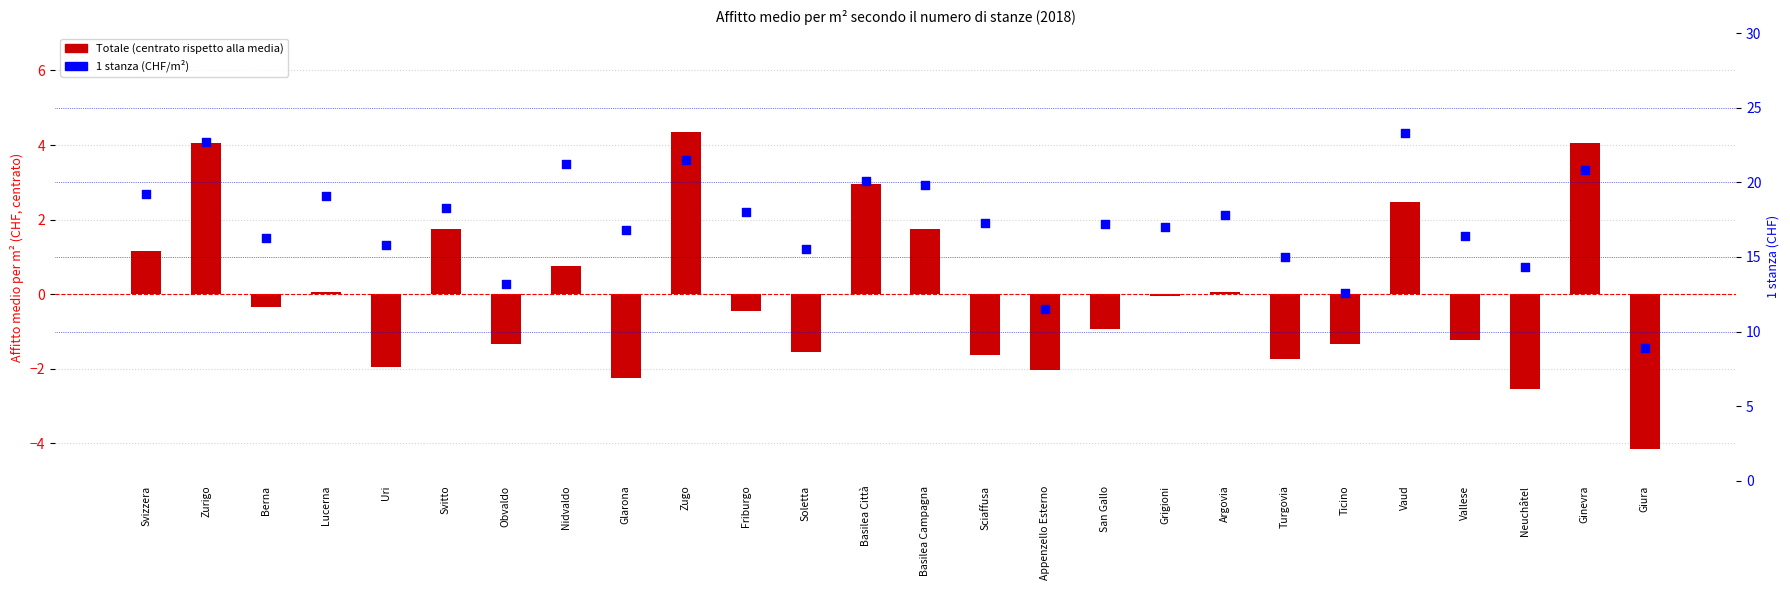

Which series has the largest total across all categories?

1 stanza